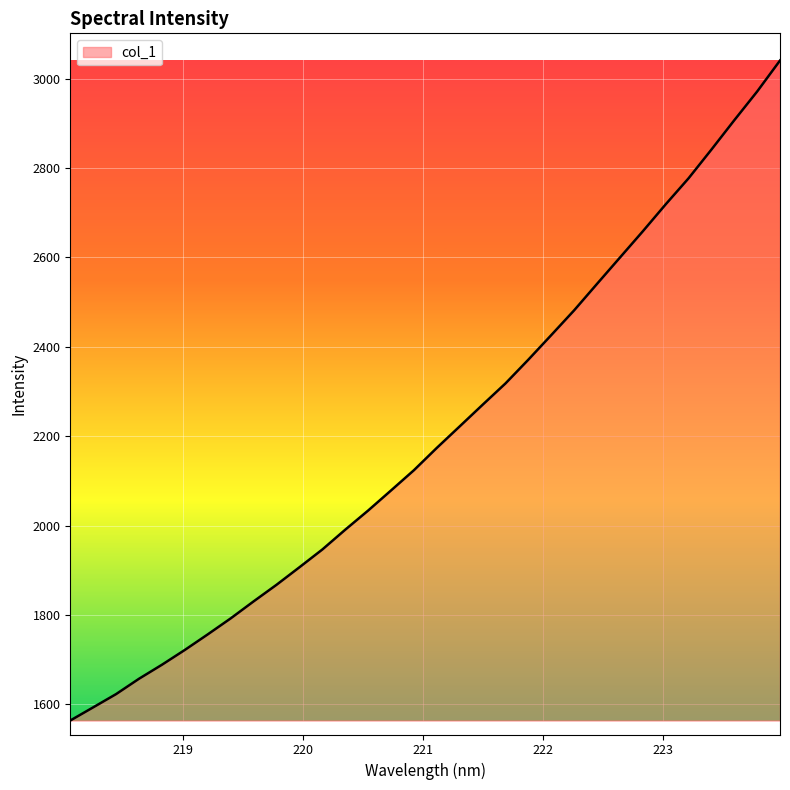

How many lines are shown in the chart?

1